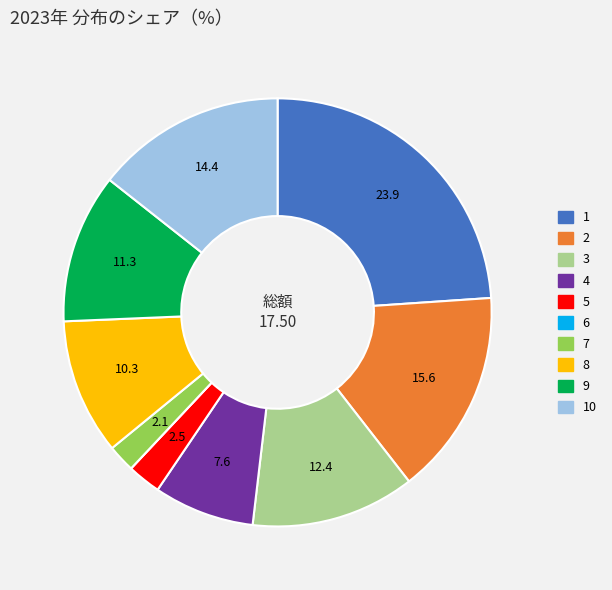

Is the sum of 1 and 9 greater than half?

No